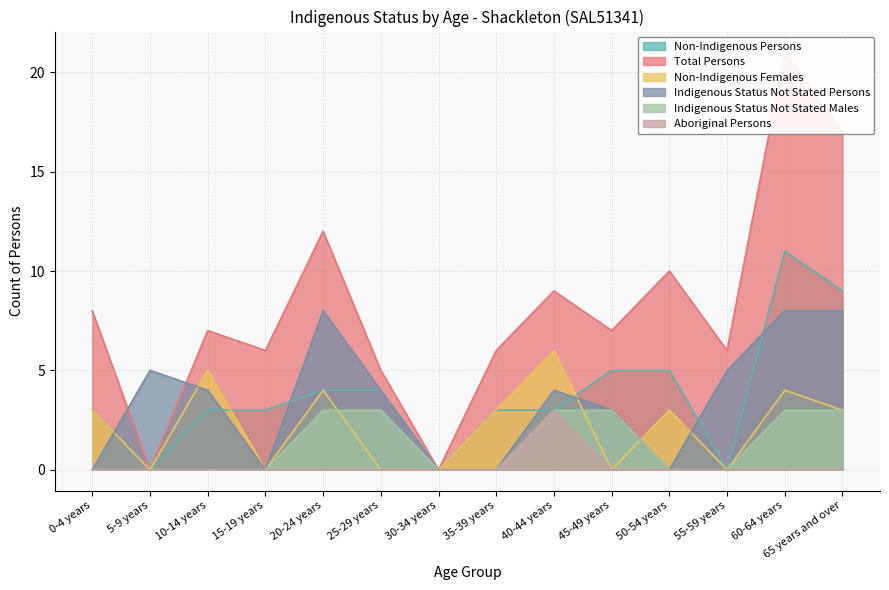

In Non-Indigenous Females, how many points are lower than both neighbors (excluding endpoints)?

4